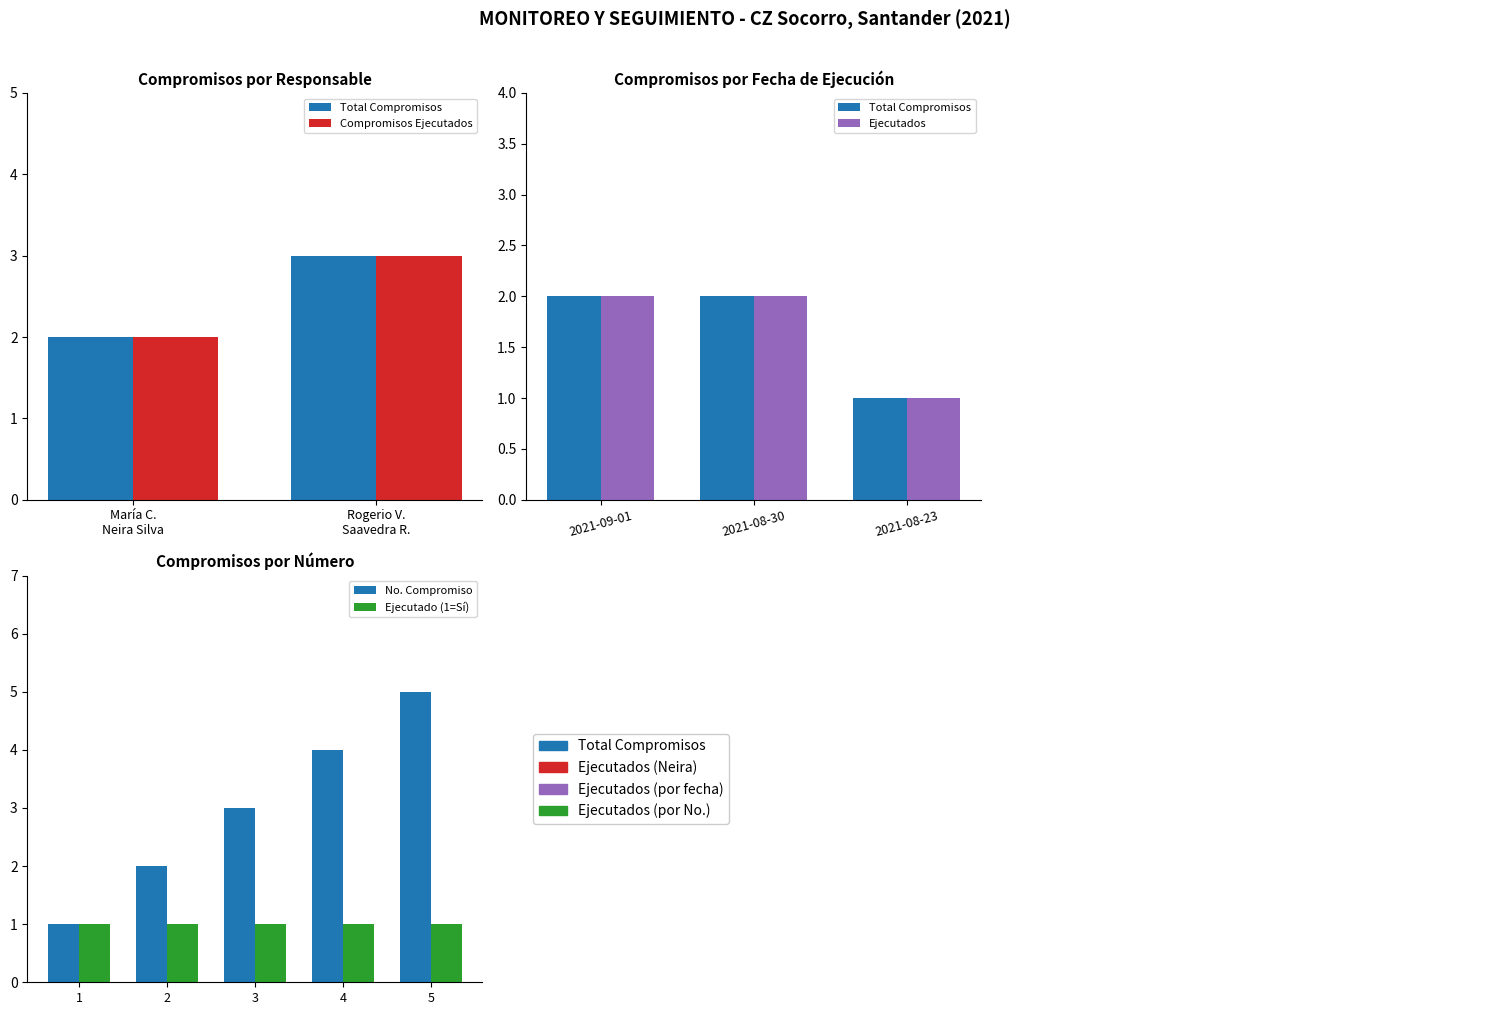

Is it true that No. Compromiso equals 2 at 2?

True